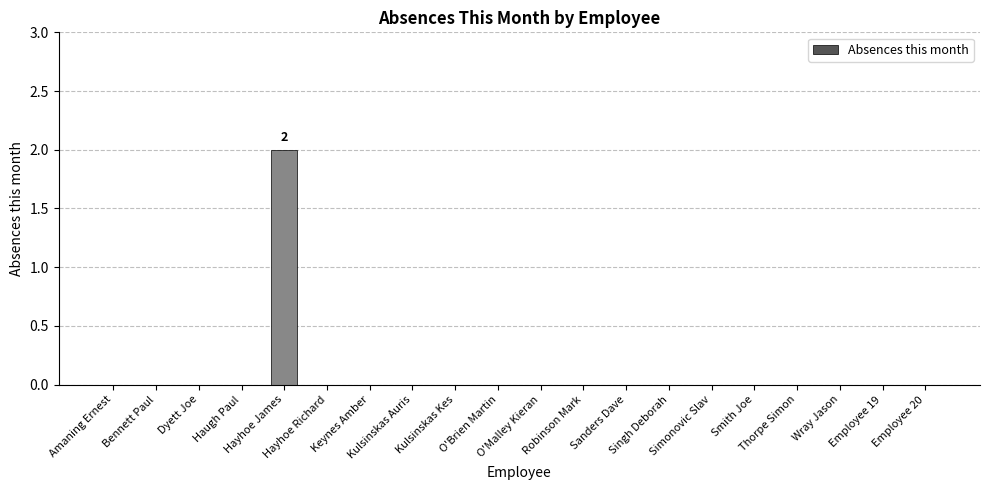

Reading right to left, what are all the values shown in this chart?

Employee 20=0	Employee 19=0	Wray Jason=0	Thorpe Simon=0	Smith Joe=0	Simonovic Slav=0	Singh Deborah=0	Sanders Dave=0	Robinson Mark=0	O'Malley Kieran=0	O'Brien Martin=0	Kulsinskas Kes=0	Kulsinskas Auris=0	Keynes Amber=0	Hayhoe Richard=0	Hayhoe James=2	Haugh Paul=0	Dyett Joe=0	Bennett Paul=0	Amaning Ernest=0